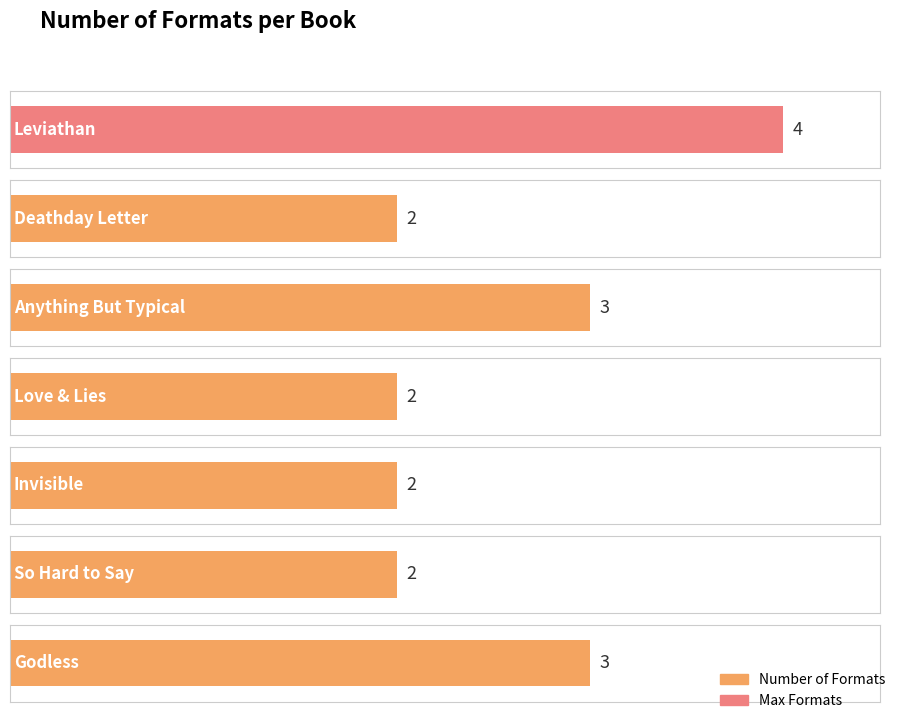

Does the chart contain any negative values?

No